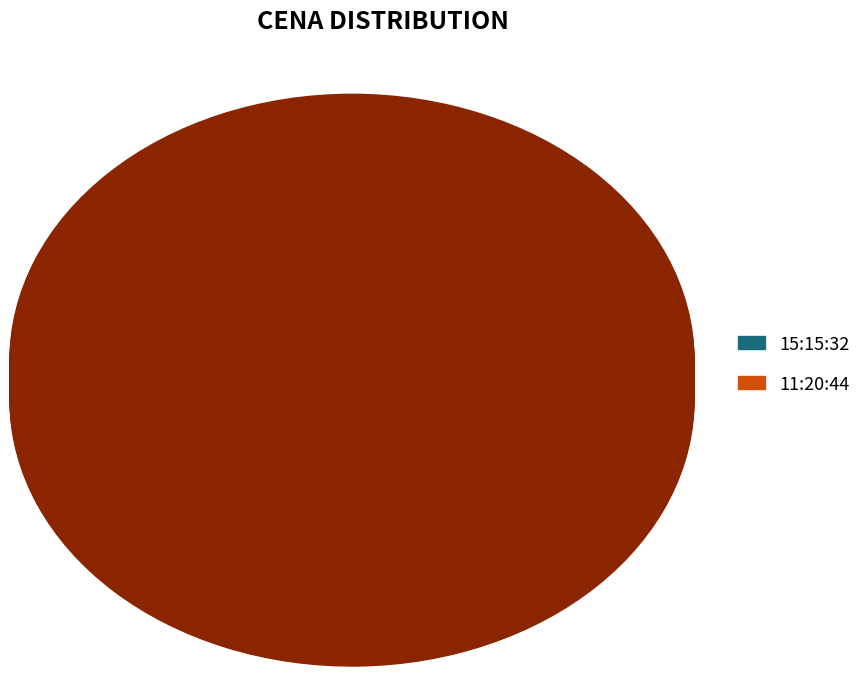

To the nearest percent, what is the difference between the largest and smallest slice percentages?

1%